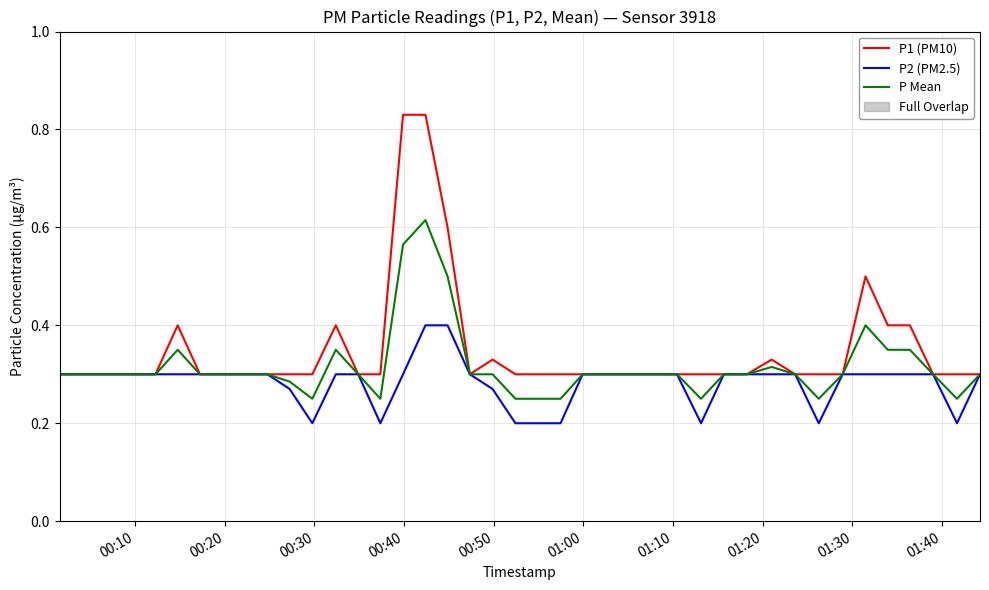

What is the maximum value for P2 (PM2.5)?

0.4